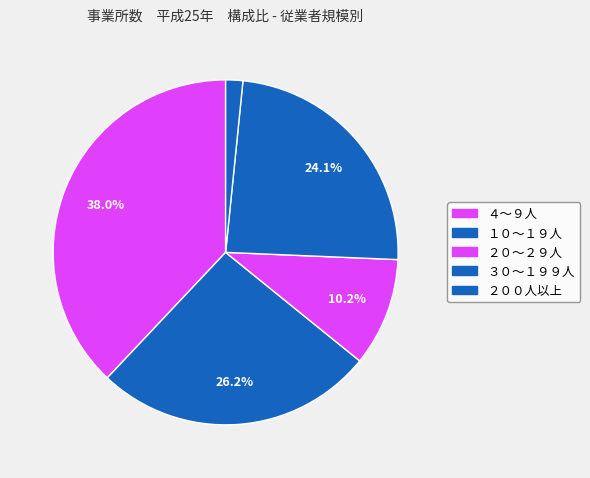

What percentage do ２００人以上 and ２０～２９人 together represent?

11.8%